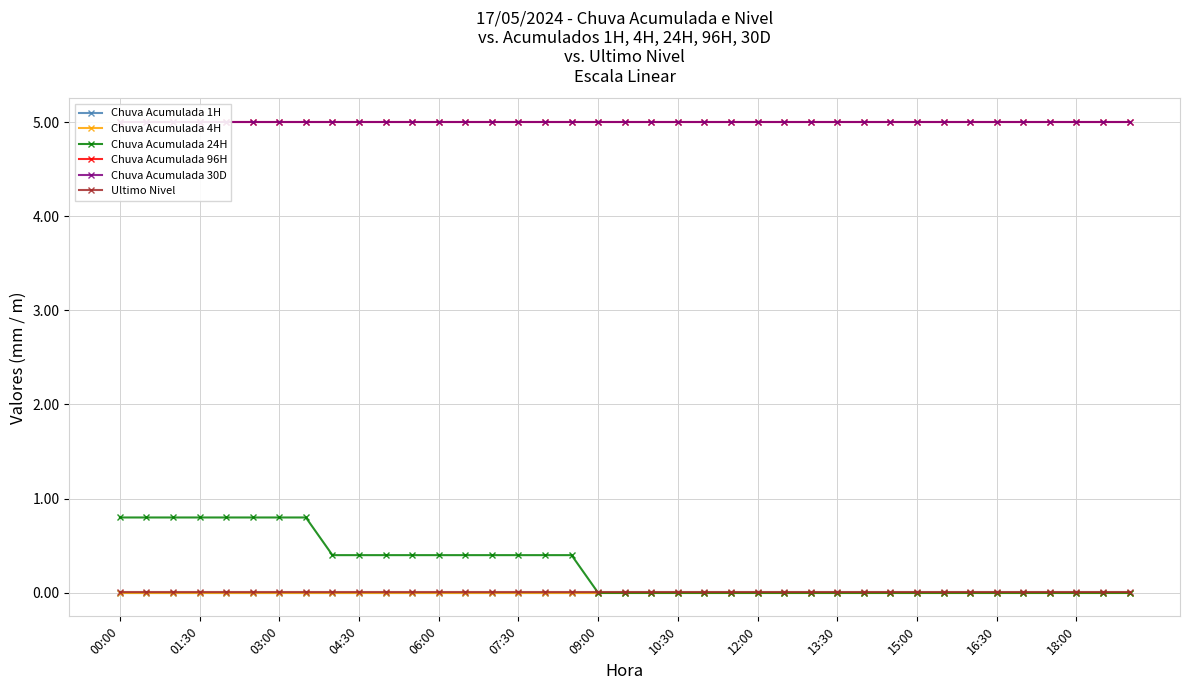

Which category has the highest value in the Ultimo Nivel series?

00:00